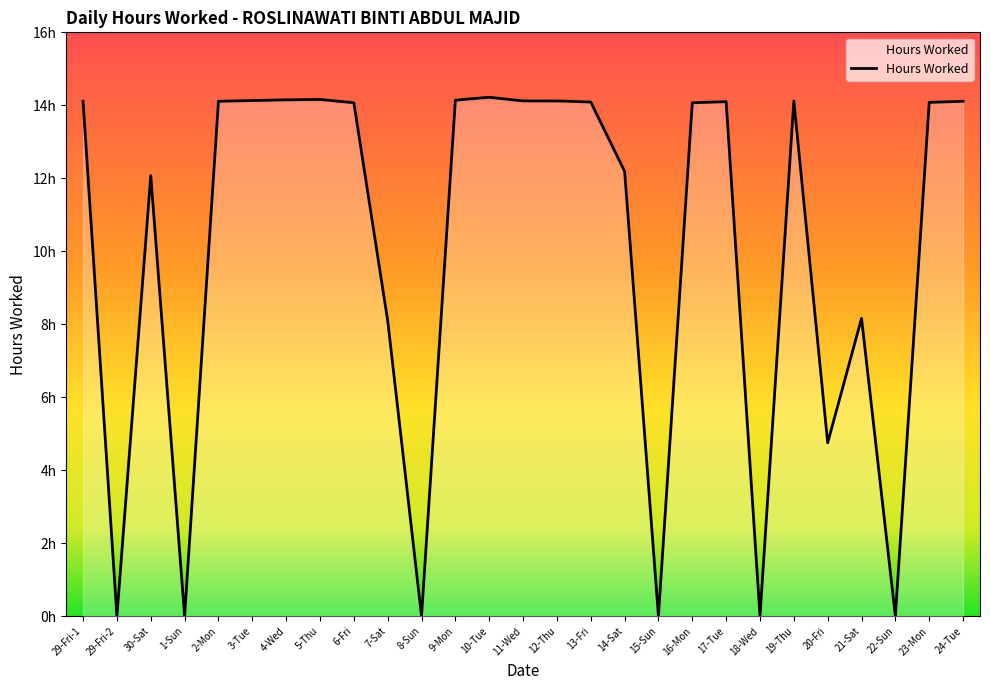

Is this an area chart (filled region under the line)?

Yes